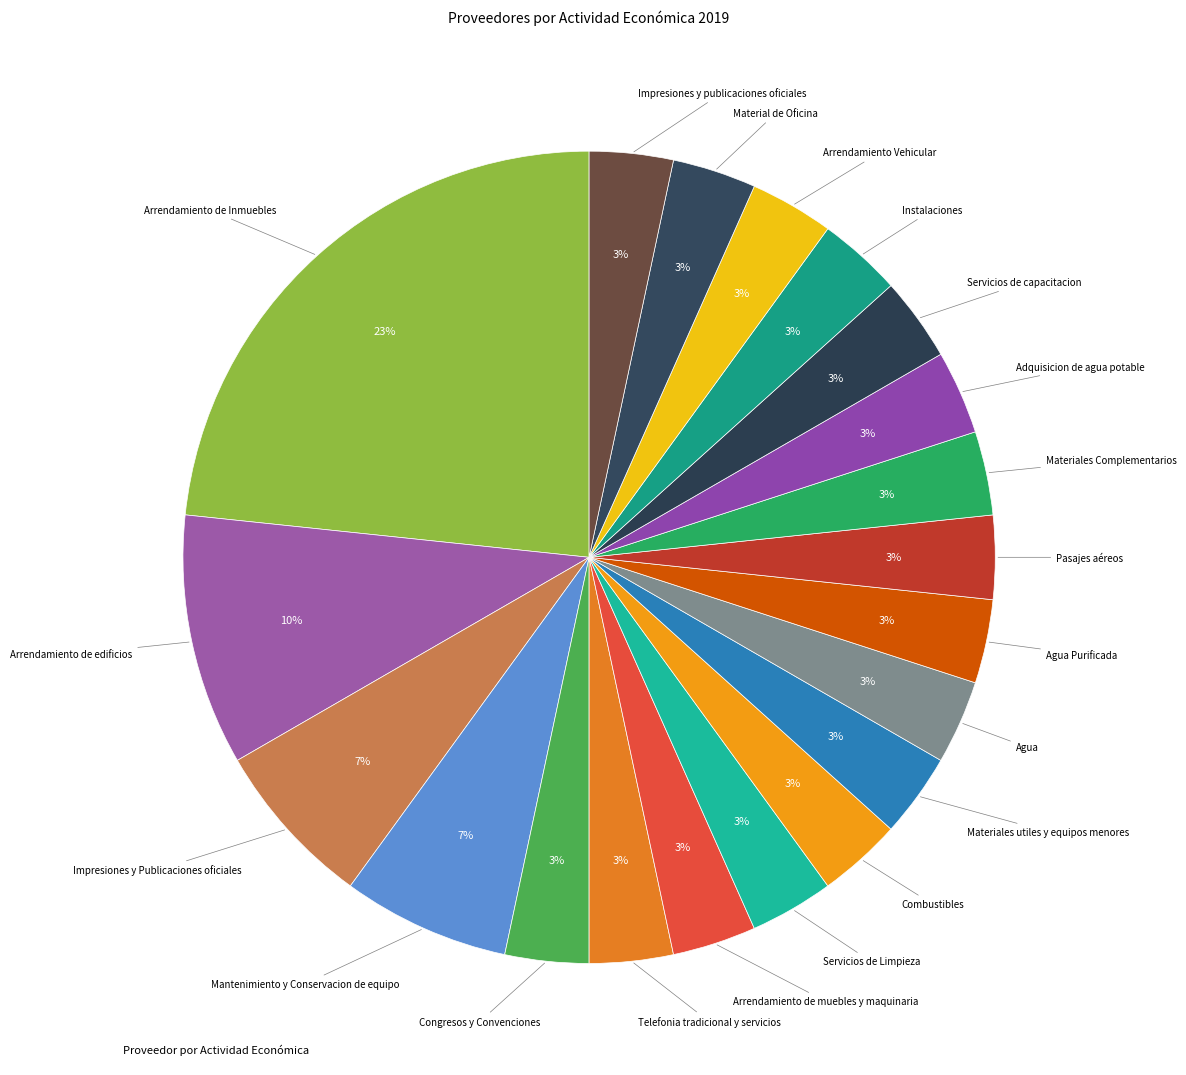

How many segments does this pie chart have?

20